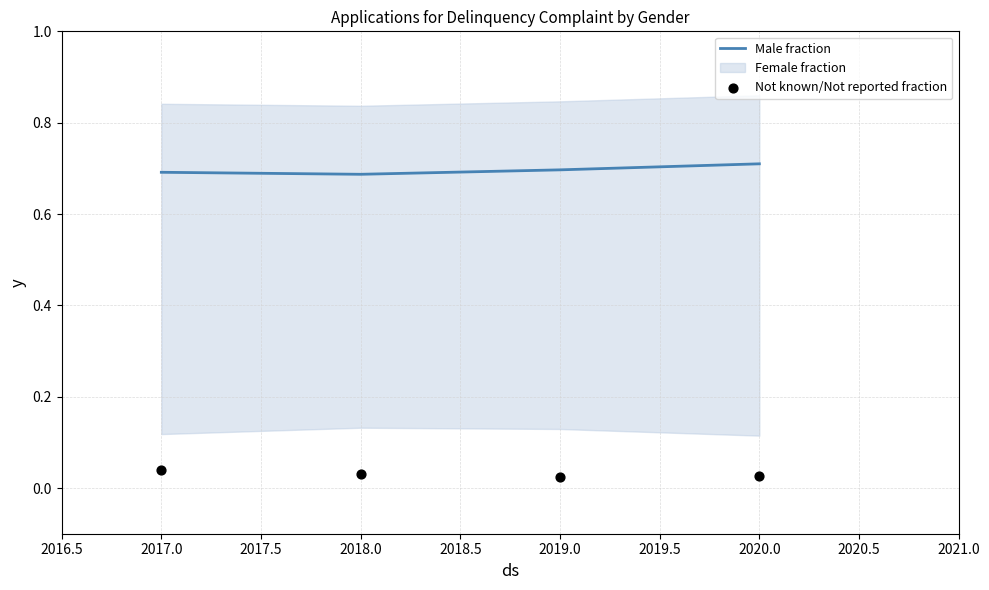

In Male fraction, how many points are lower than both neighbors (excluding endpoints)?

1